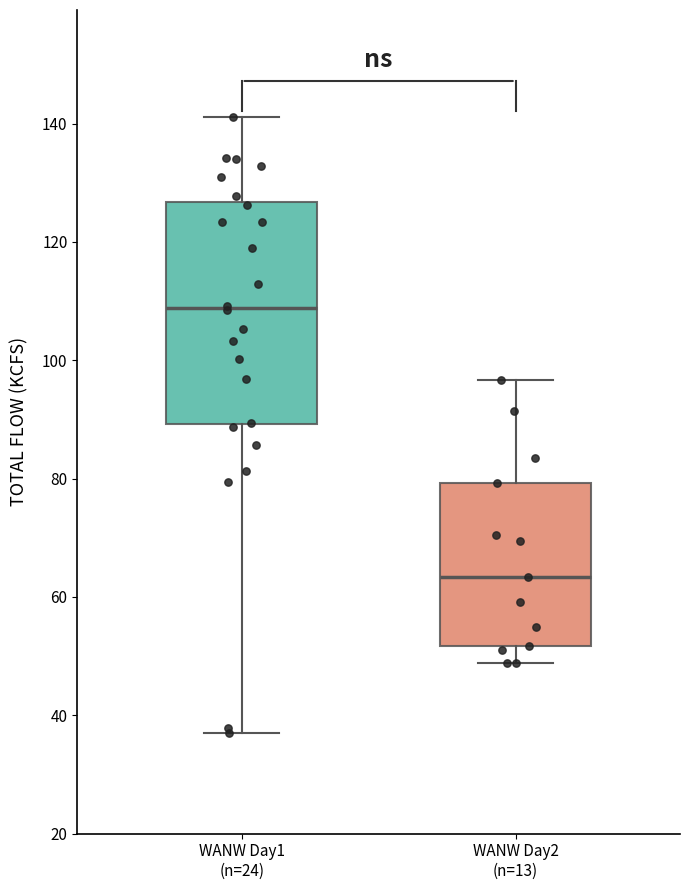

Which box is the tallest, from its lower edge to its upper edge?

WANW Day1 (n=24)